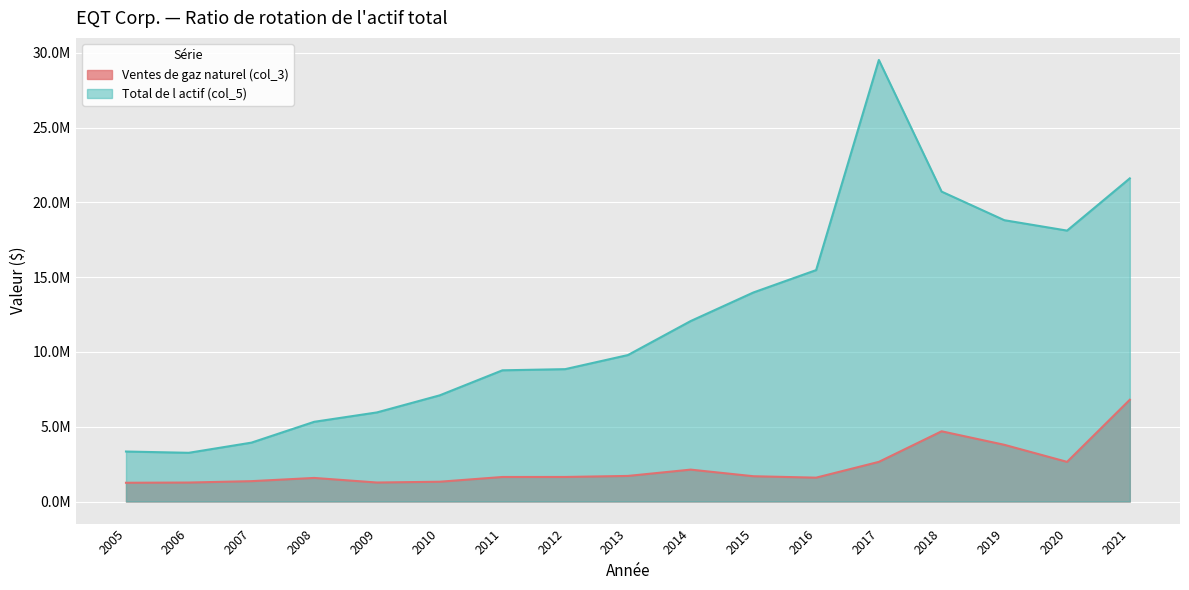

What is the difference between the second highest and minimum values in the Ventes de gaz naturel (col_3) series?

3441795